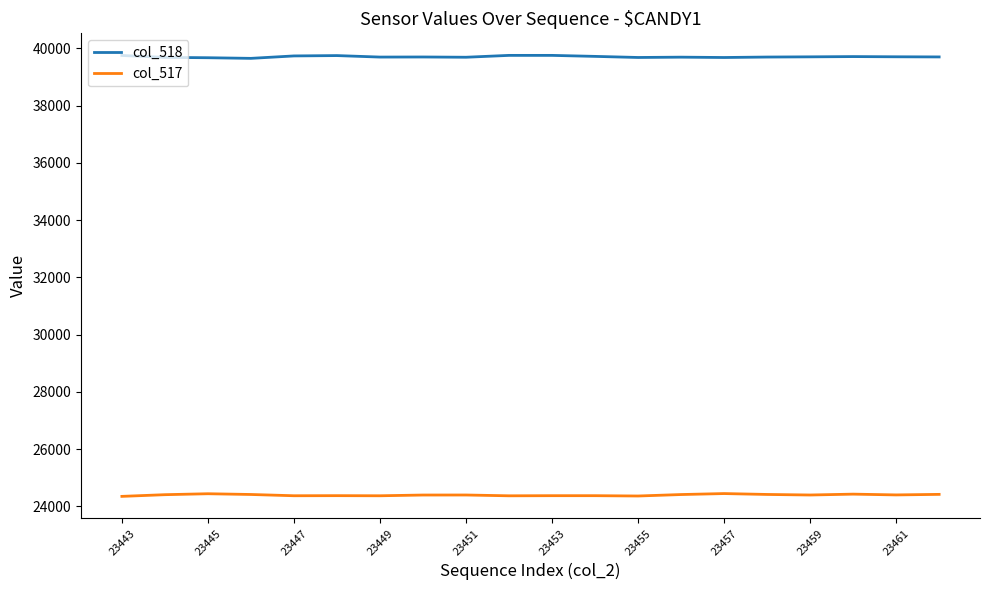

What is the maximum value for col_518?

39753